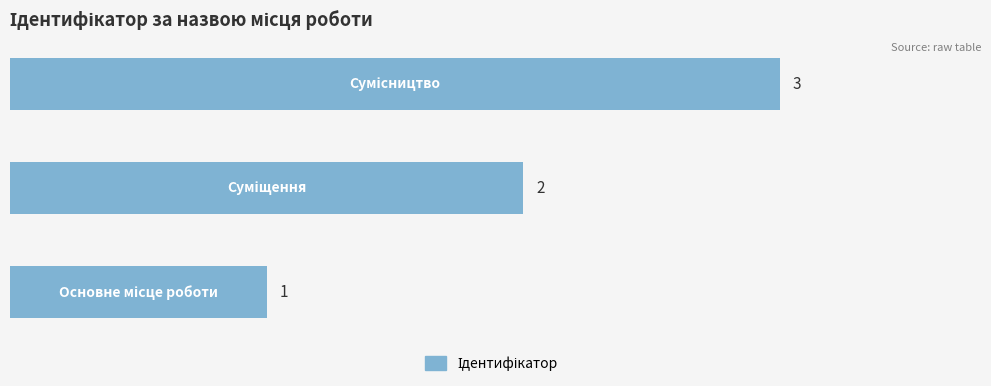

What is the greatest value displayed?

3